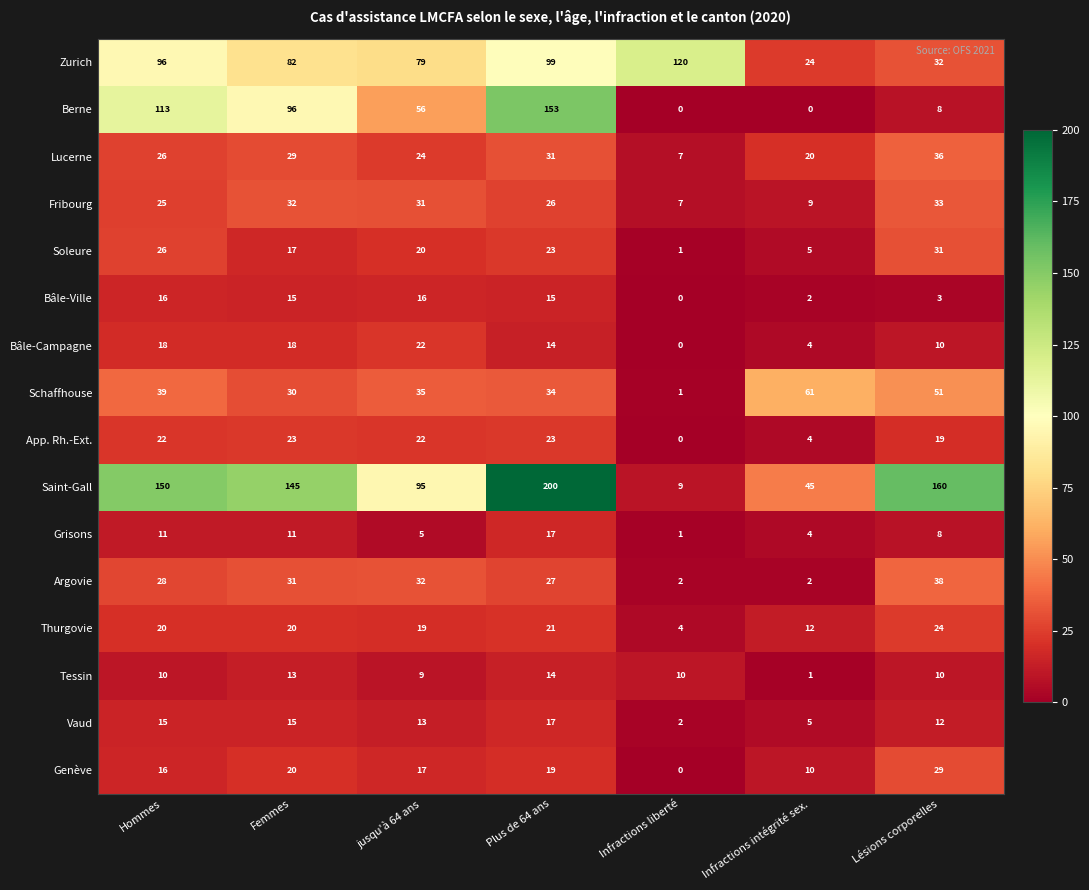

Which series changed the most between Hommes and Plus de 64 ans?

Saint-Gall